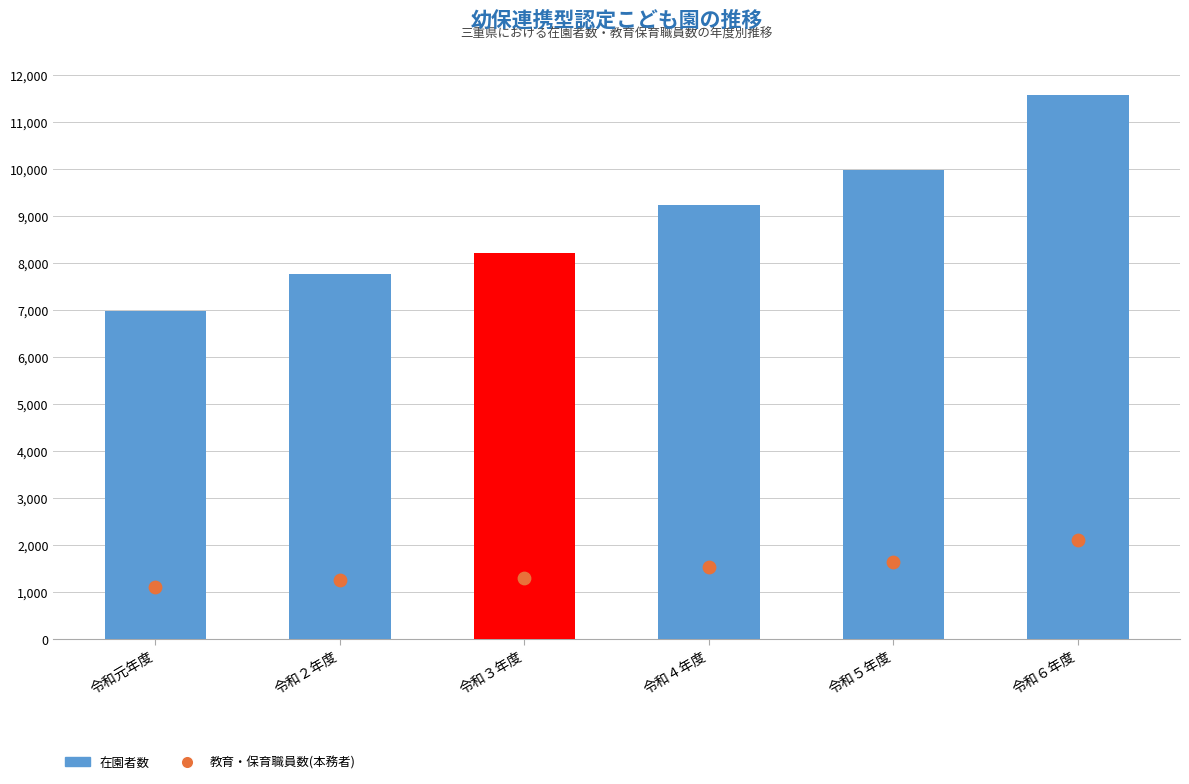

At which category is the sum across all series the highest?

令和６年度